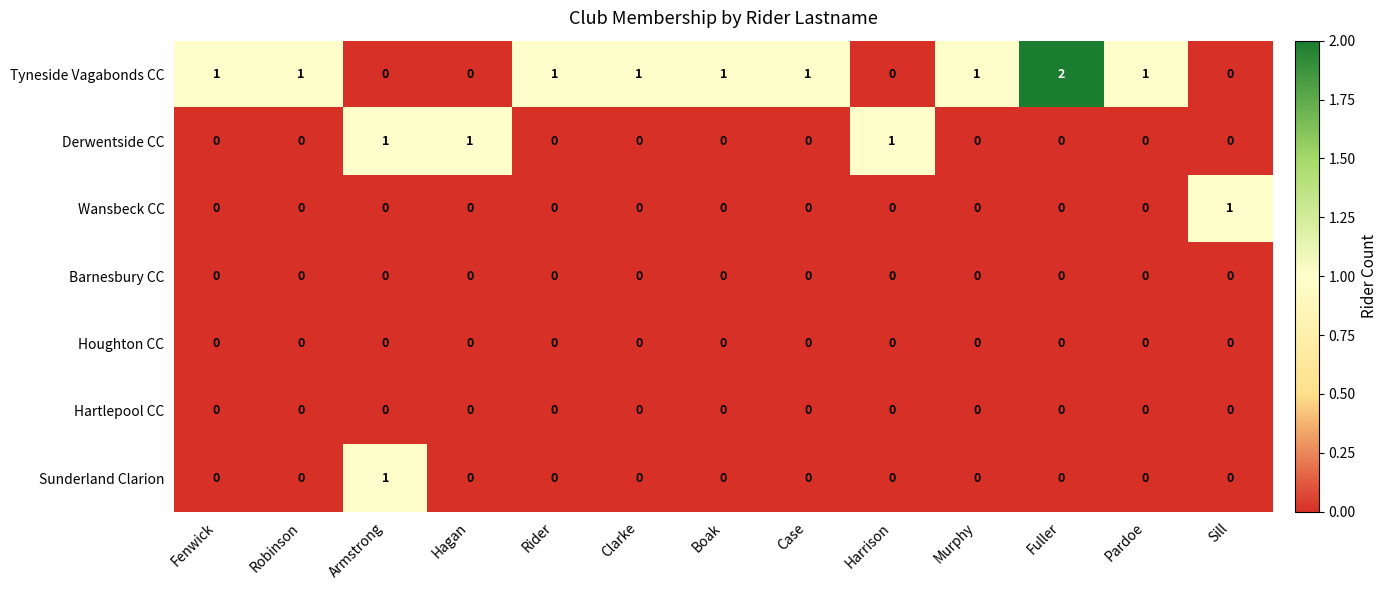

What is the difference between the highest and lowest values at Clarke?

1